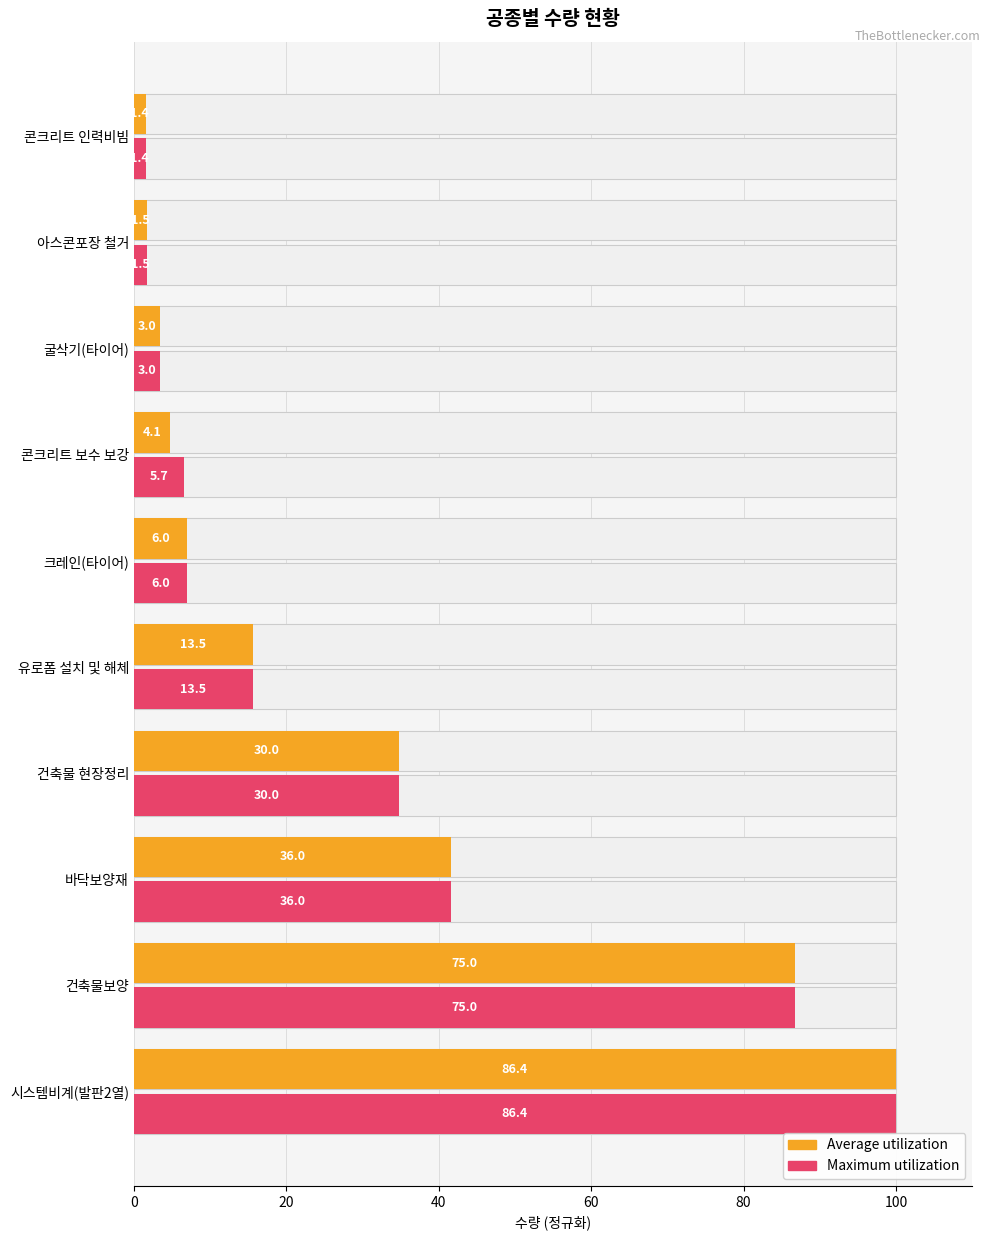

What is the difference between the maximum and minimum values in the Maximum utilization series?

98.4